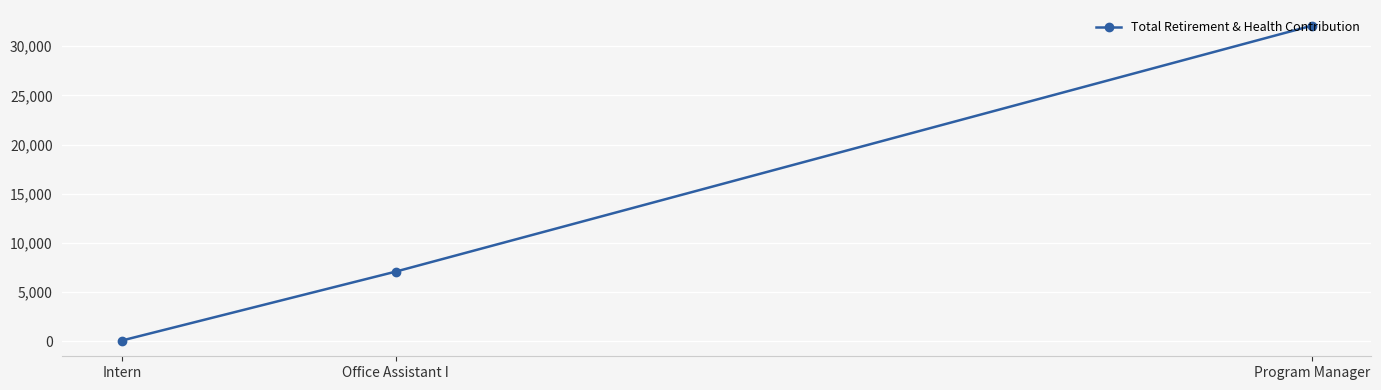

What is the minimum value shown in the chart?

82